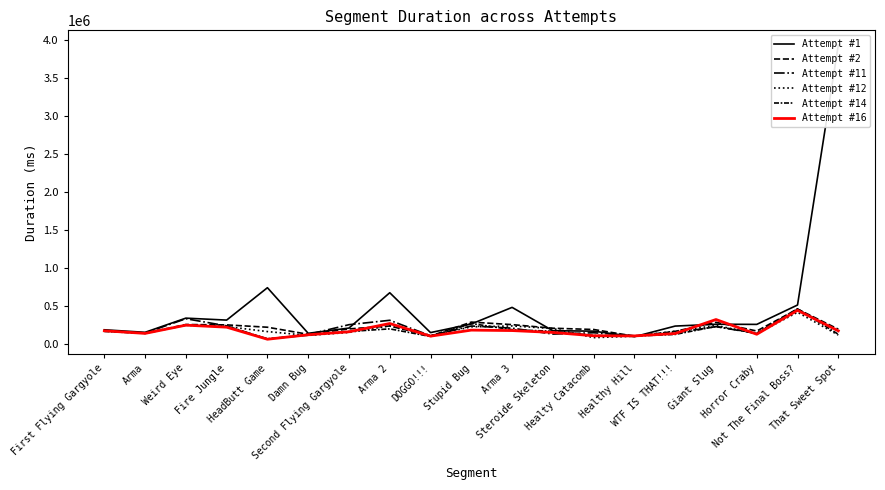

How many times do Attempt #12 and Attempt #14 cross each other?

7